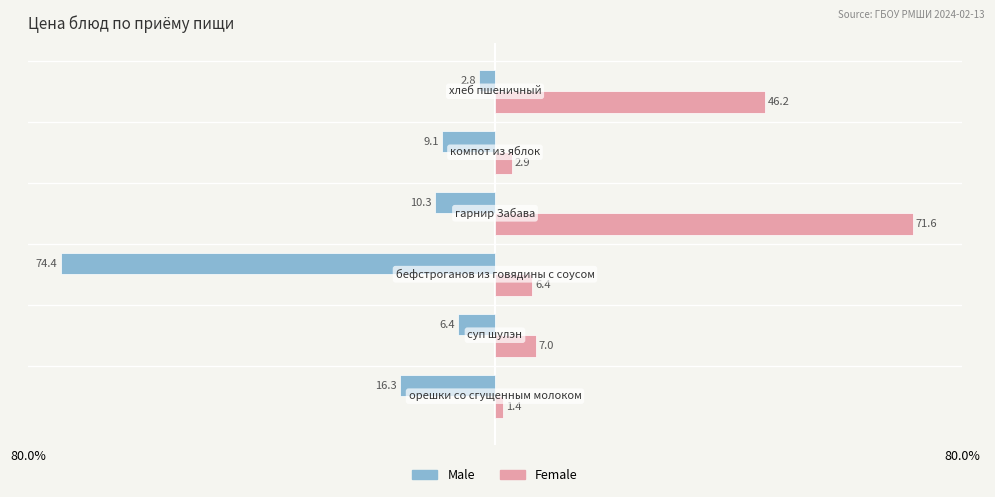

What are all the series names shown in the legend?

Male, Female